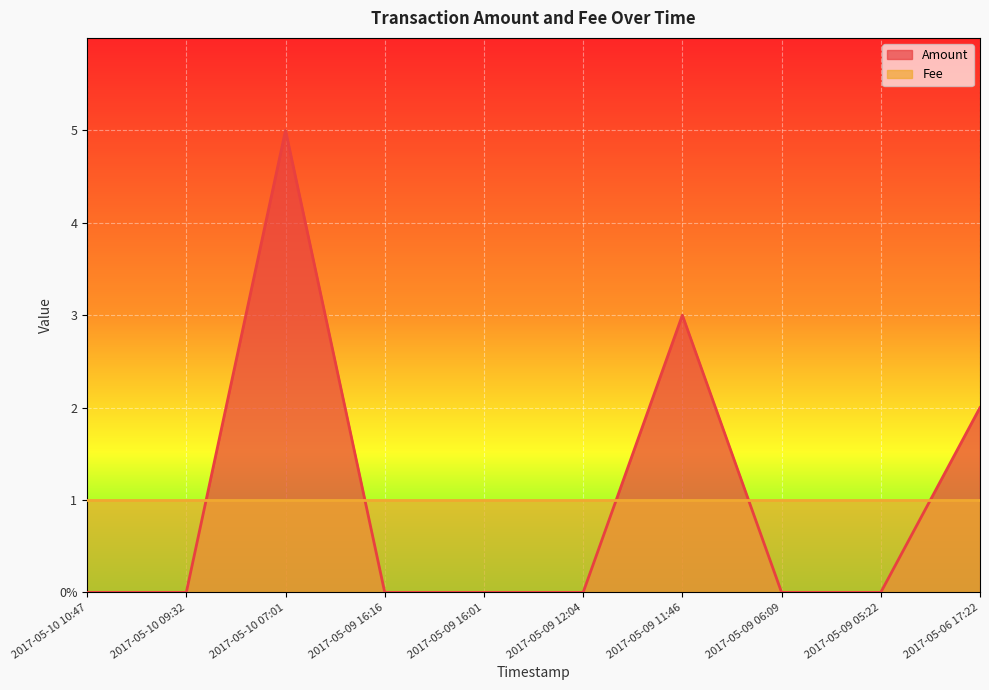

What is the average value?

1